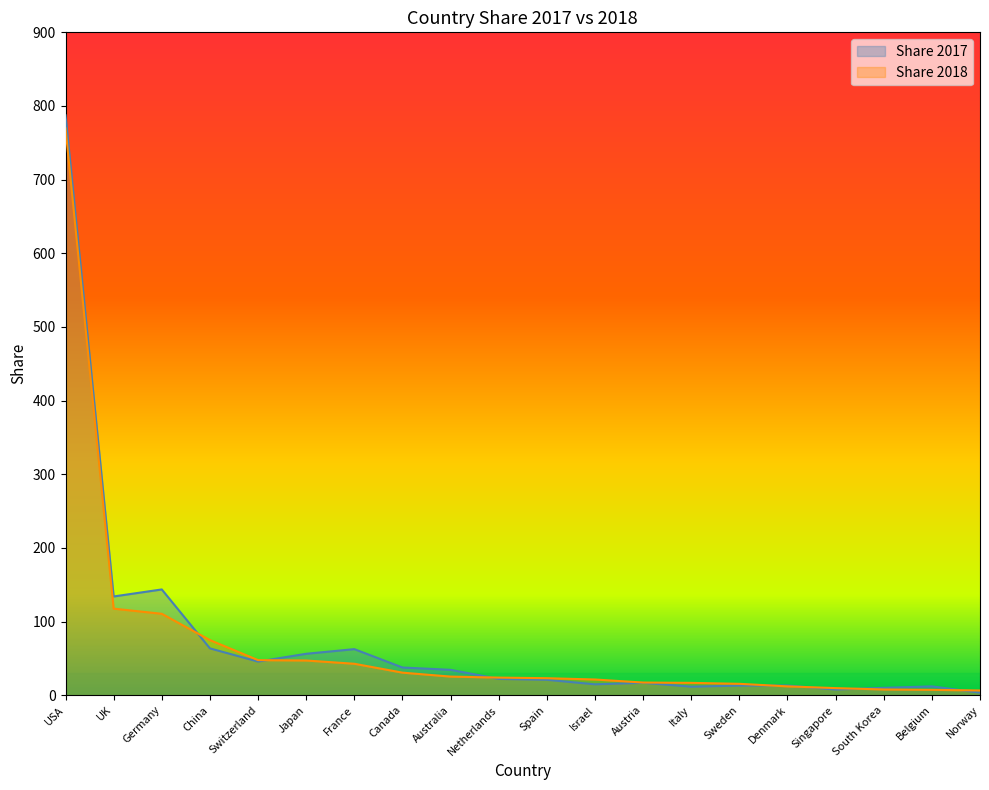

What are all the series names shown in the legend?

Share 2017, Share 2018